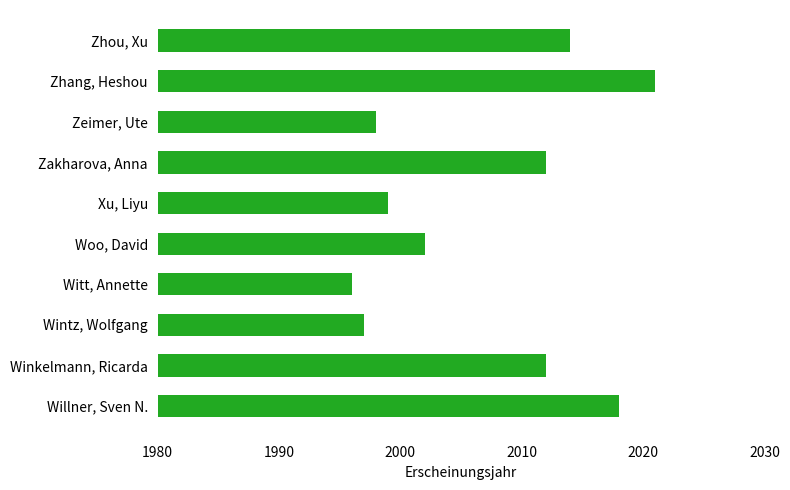

What is the label of the 1st bar from the bottom?

Willner, Sven N.